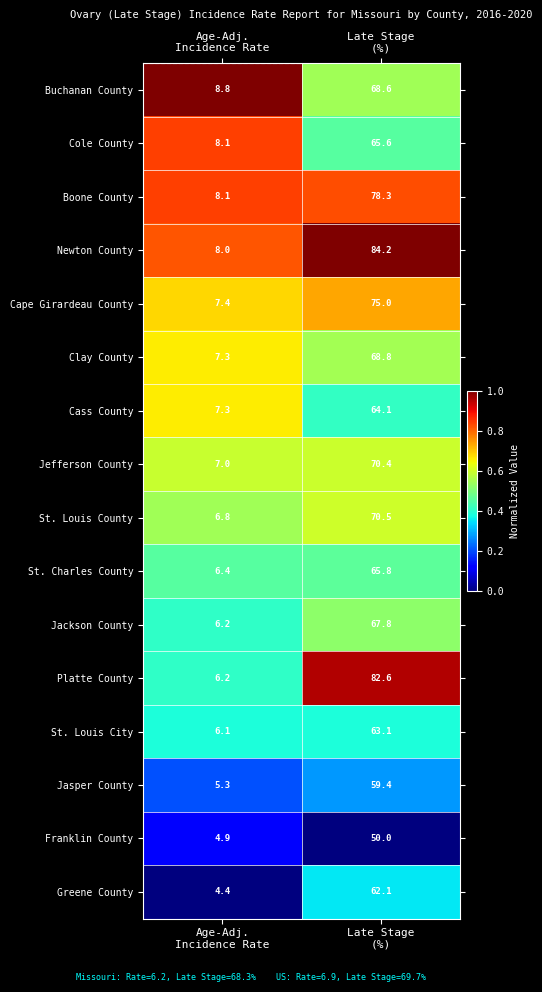

Count the number of categories in the chart.

2